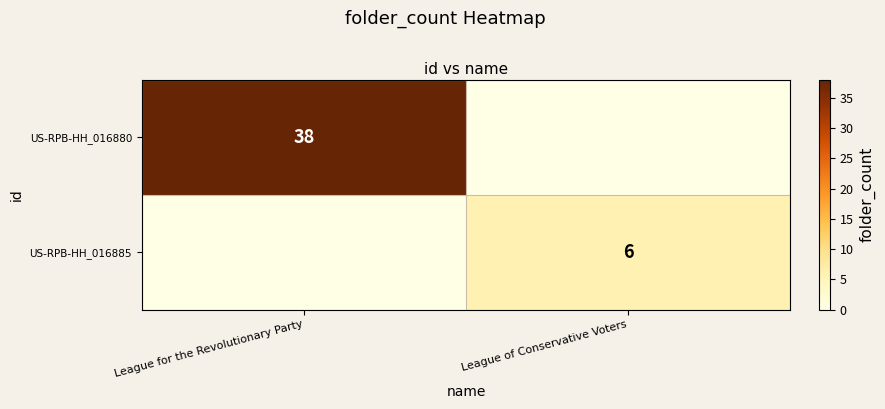

What is the total value across all series at League of Conservative Voters?

6